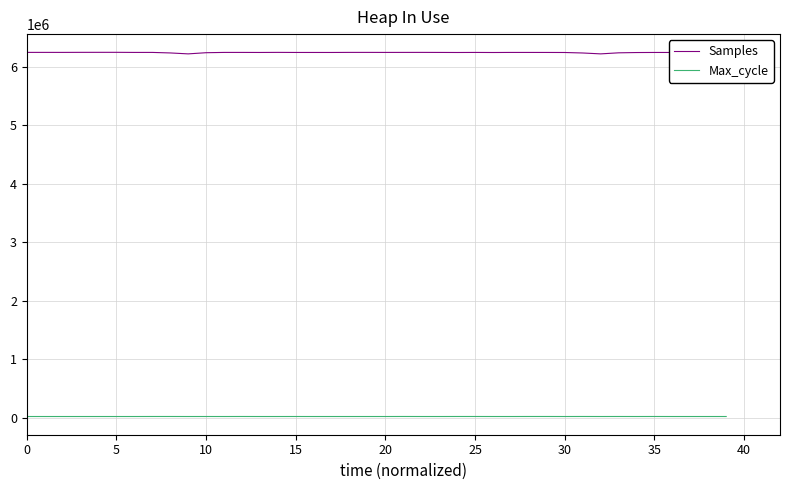

What are all the series names shown in the legend?

Samples, Max_cycle